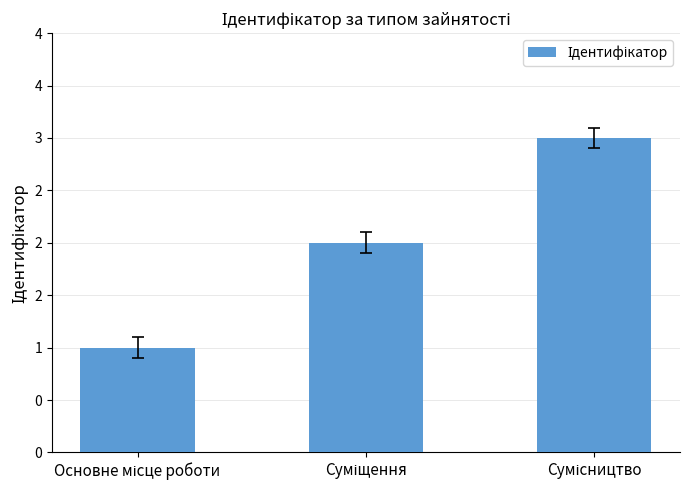

Are the bars horizontal?

No